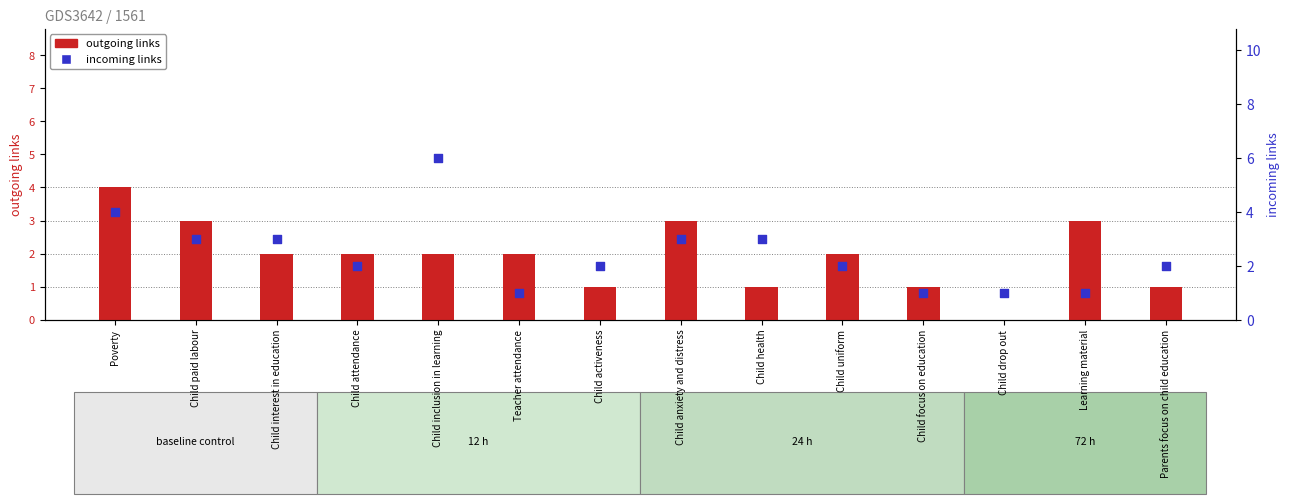

Which series contains the lowest Y value?

outgoing links